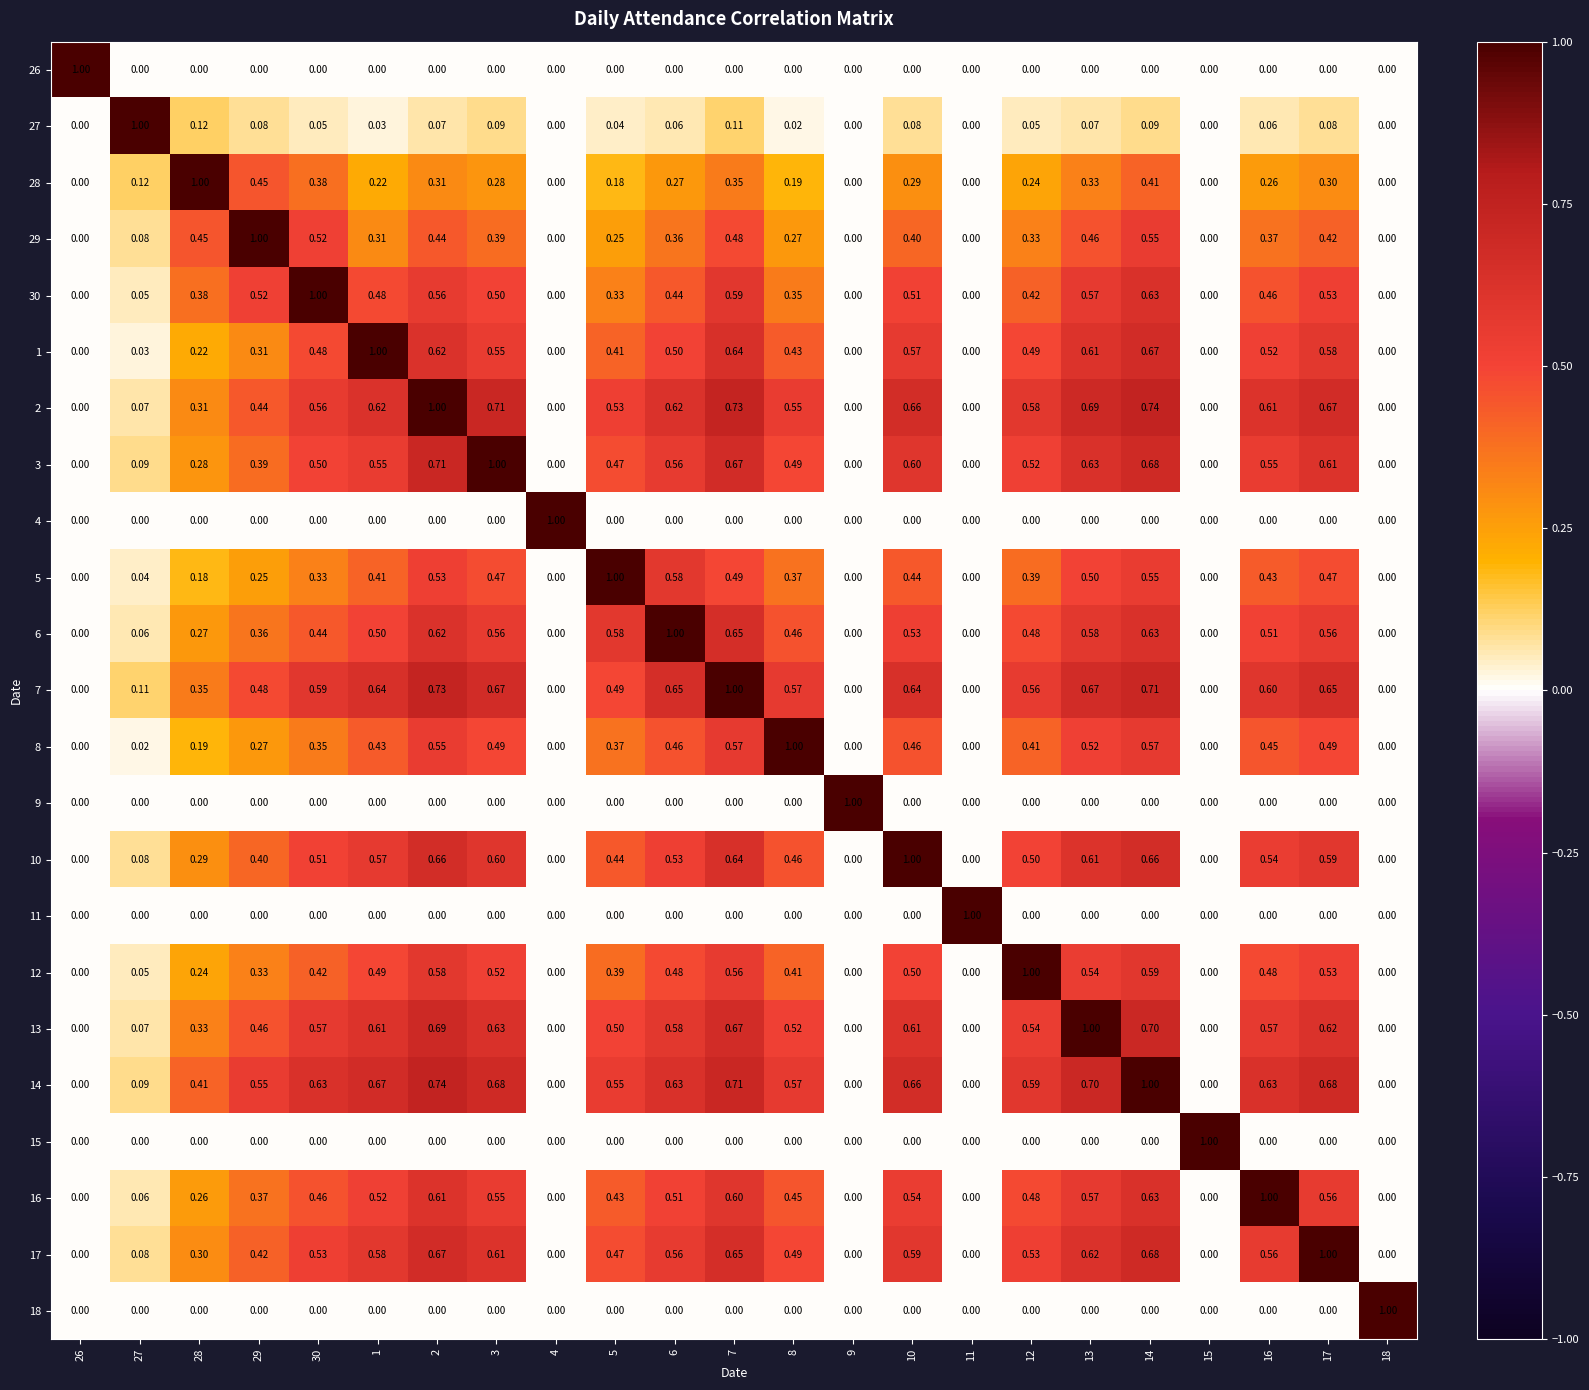

Is the value of 16 at 14 greater than the value of 15 at 3?

Yes